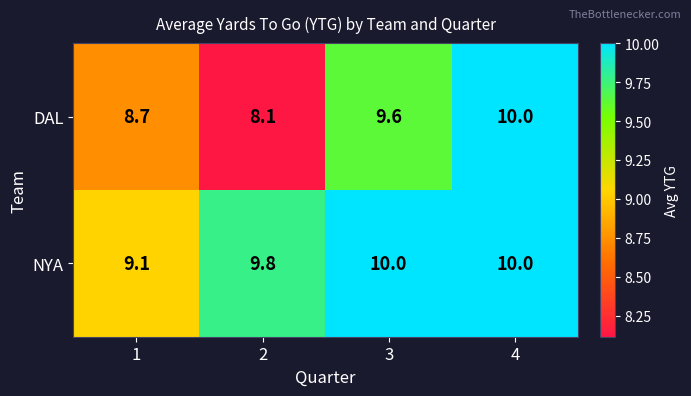

What is the difference between the DAL values at 2 and 4?

1.9